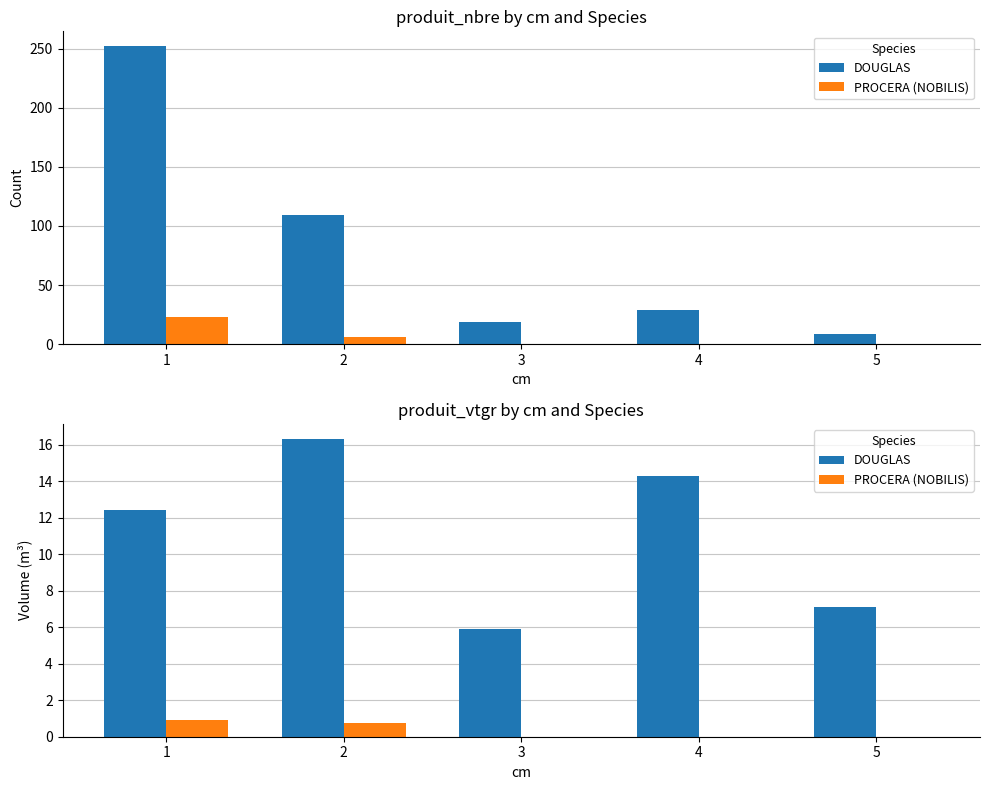

At which category is the sum across all series the highest?

2